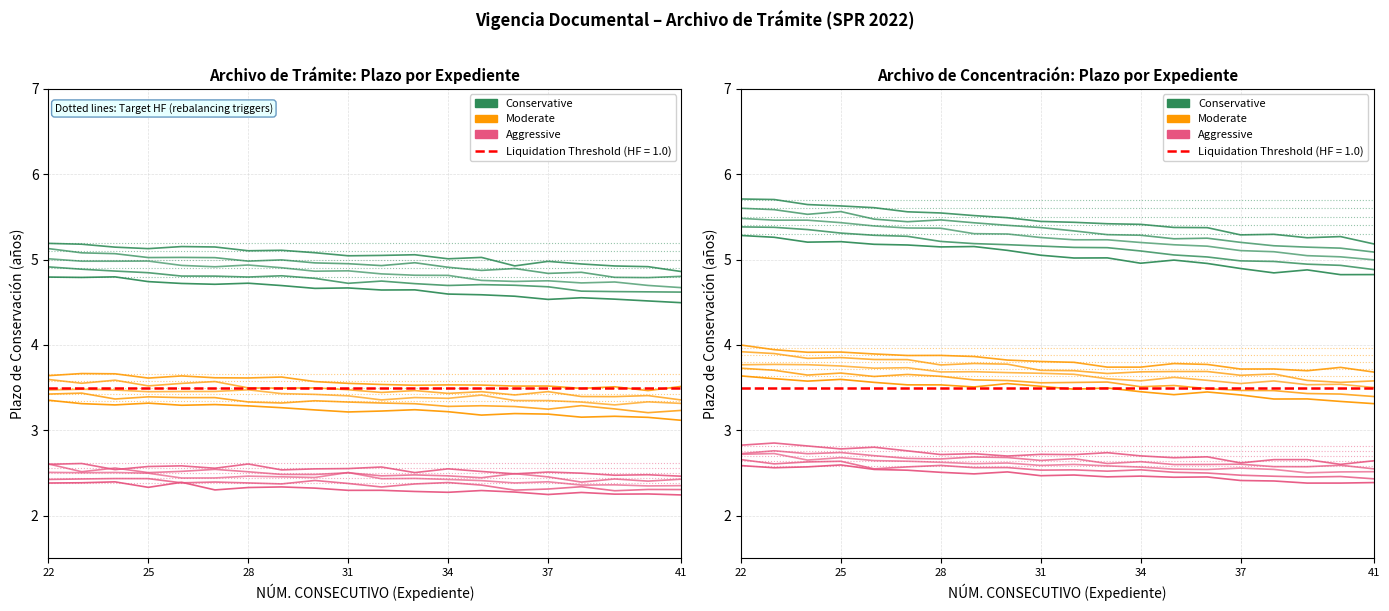

How many lines are shown in the chart?

3